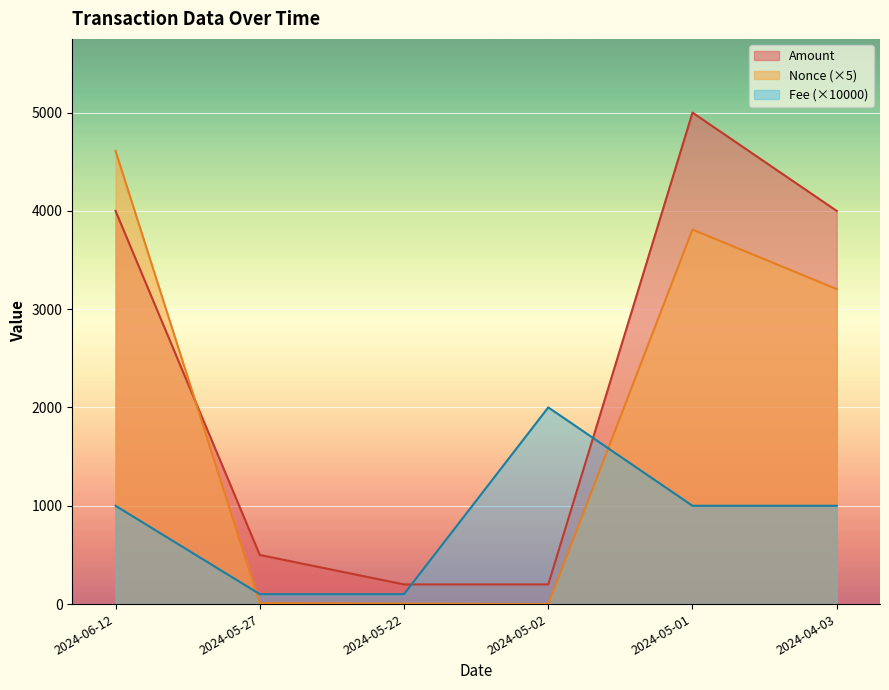

The Fee series shows 1000 at 2024-06-12. True or false?

True